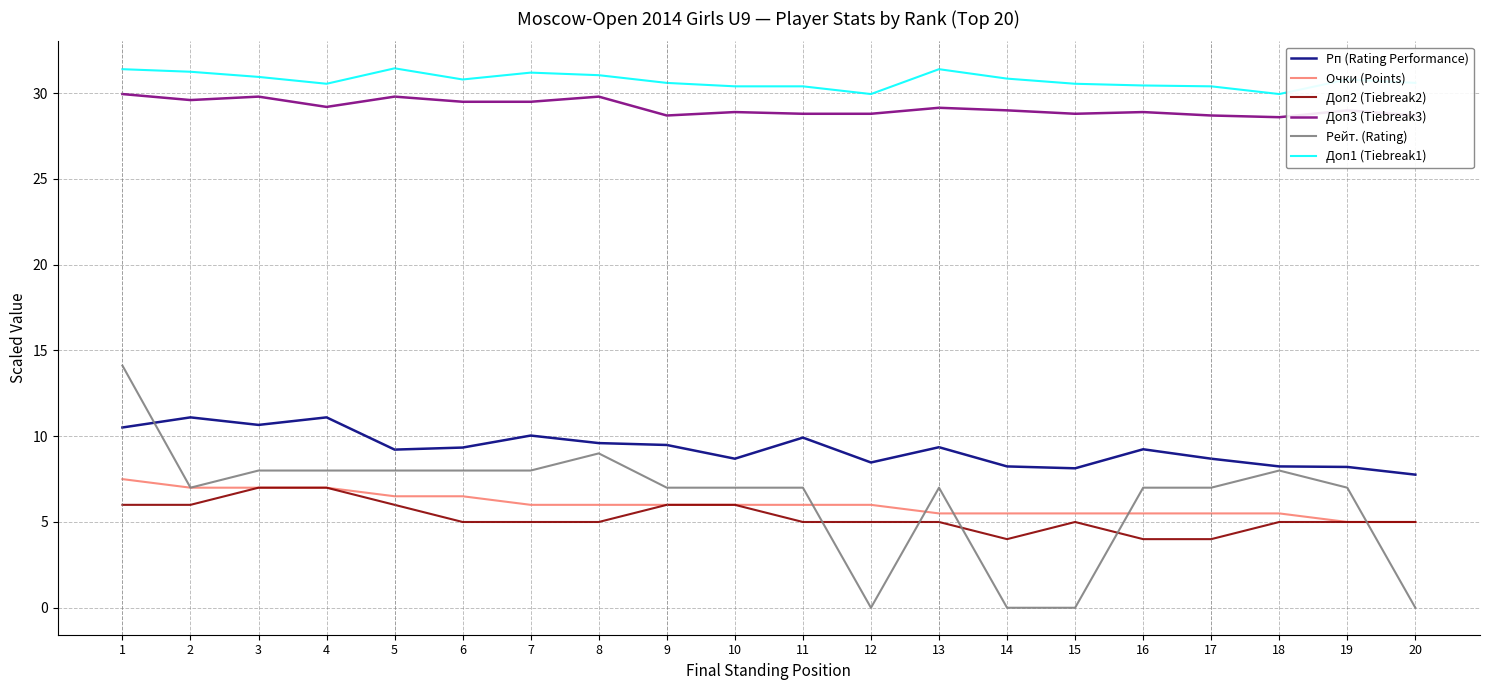

True or false: Рп (Rating Performance) and Доп1 (Tiebreak1) intersect in this chart.

False